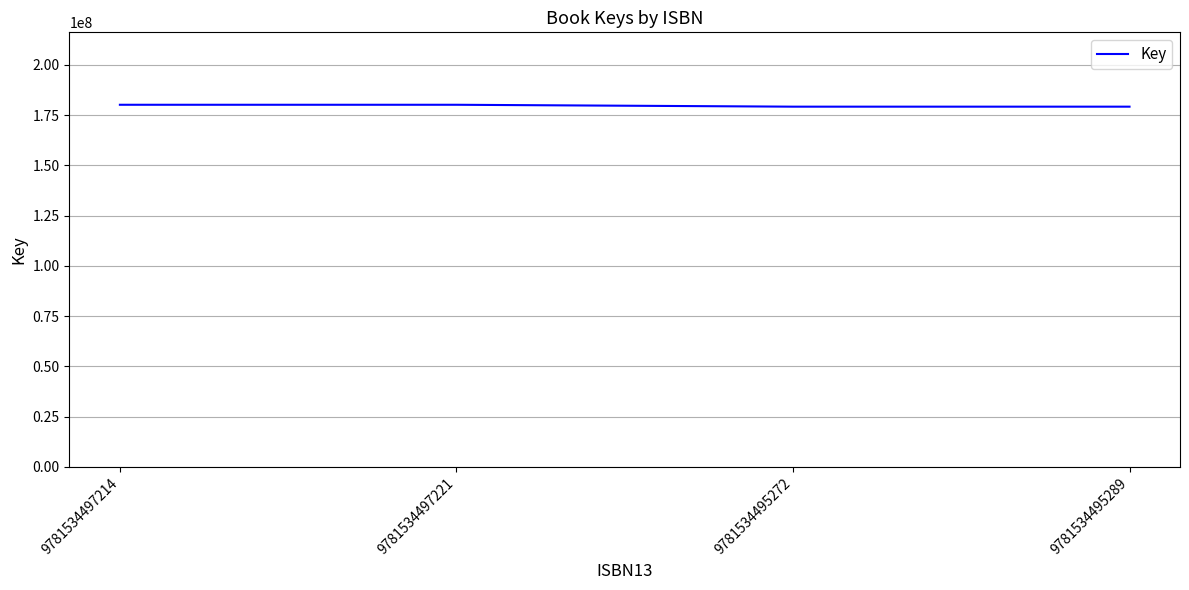

True or false: the data shows 180153179 at 9781534497214.

True